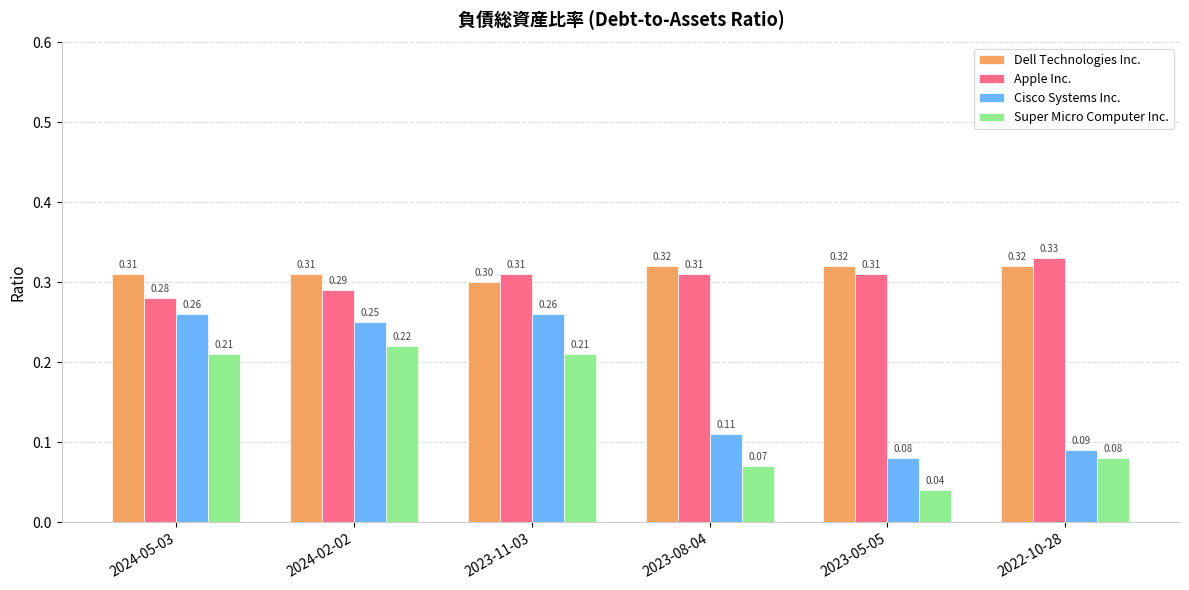

The Cisco Systems Inc. series shows 0.1 at 2023-11-03. True or false?

False